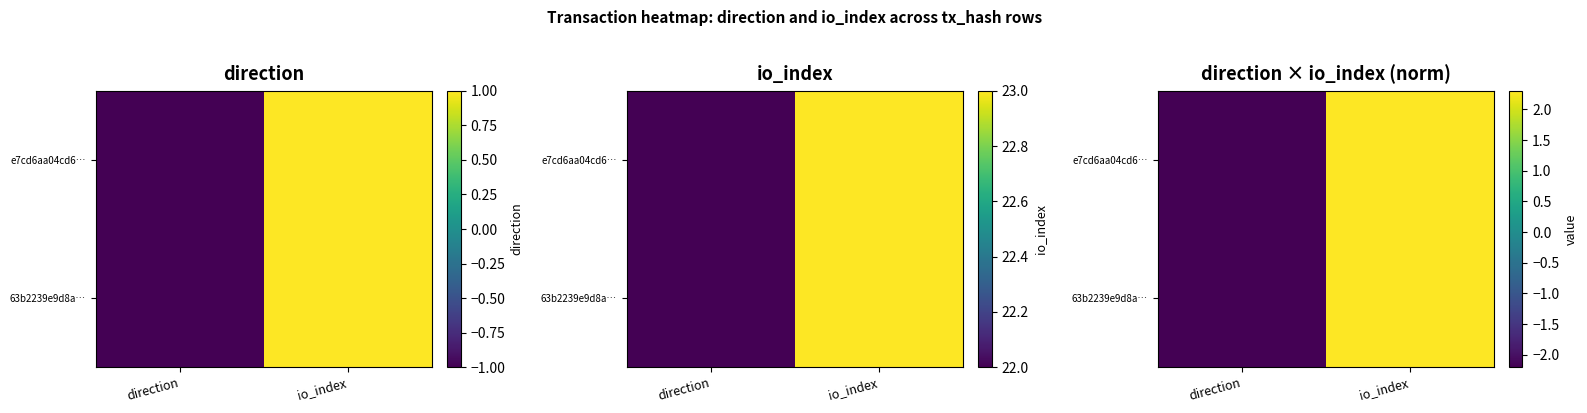

At which label does 63b2239e9d8a… reach its minimum?

direction